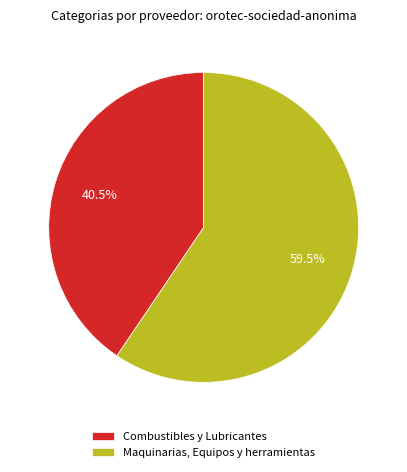

True or false: Combustibles y Lubricantes accounts for 26% of the total.

False